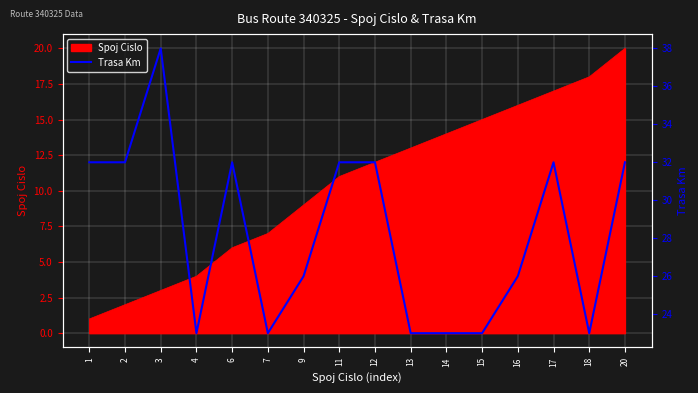

What is the maximum value for Spoj Cislo?

20